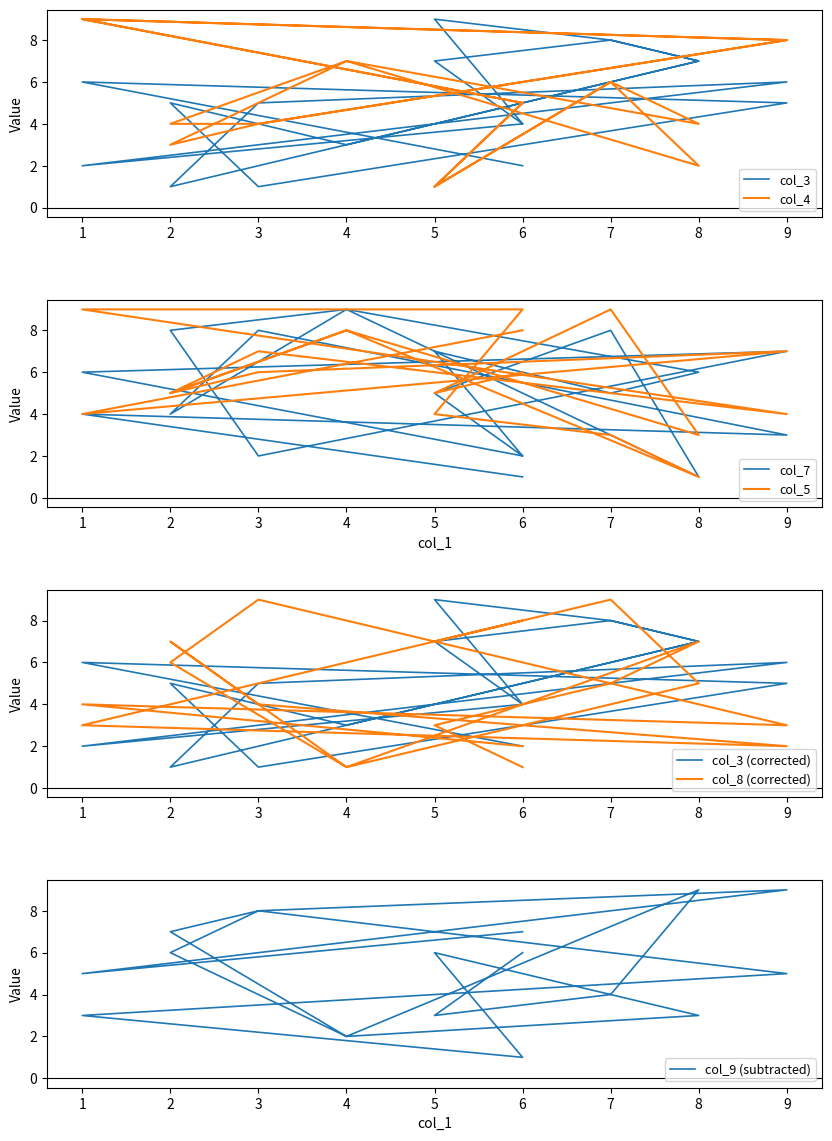

How many intersections are there between col_7 and col_3?

8